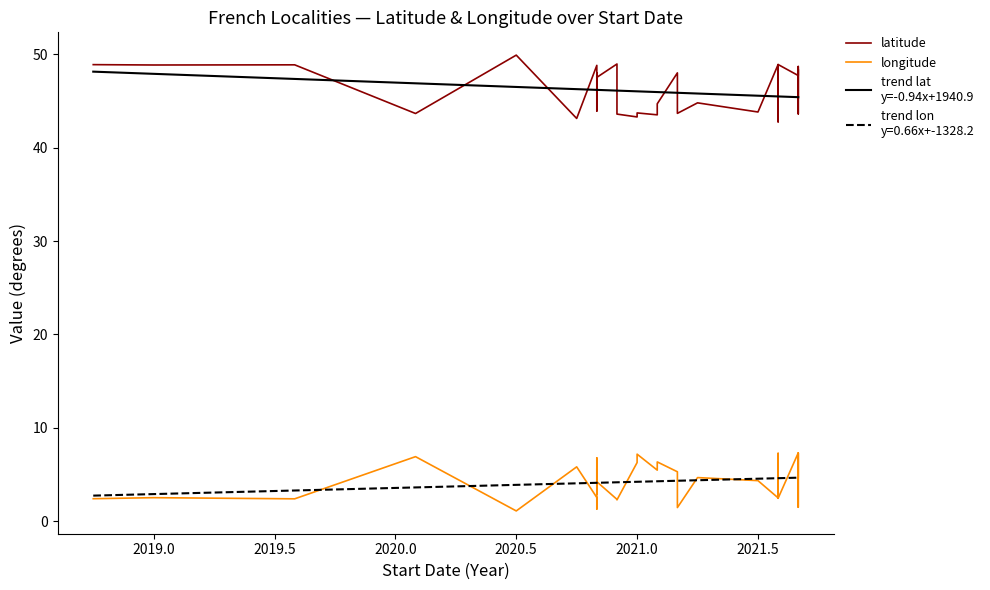

How many distinct data groups are displayed?

2